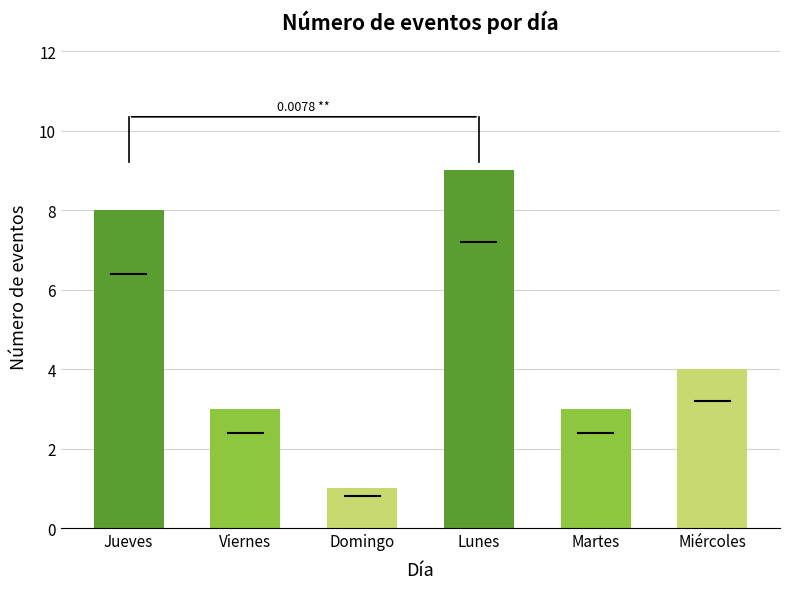

What is the sum of the values at Lunes and Jueves?

17